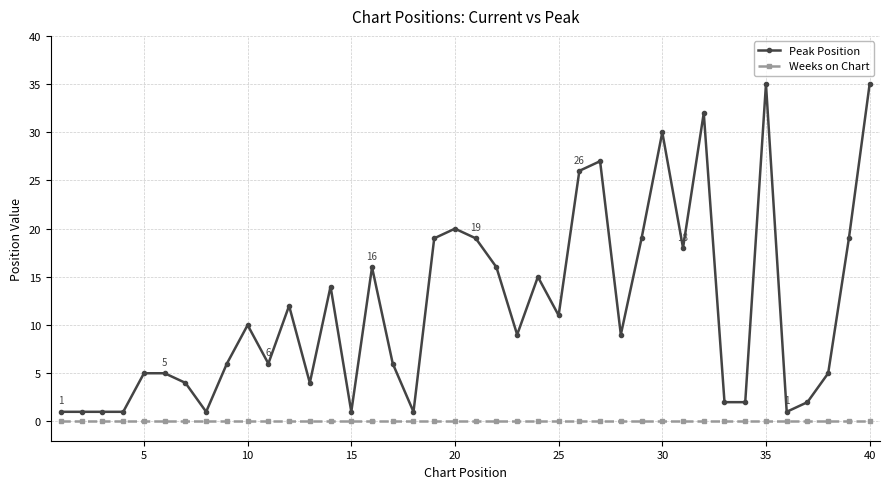

Rank the series by their average value, from highest to lowest.

Peak Position, Weeks on Chart